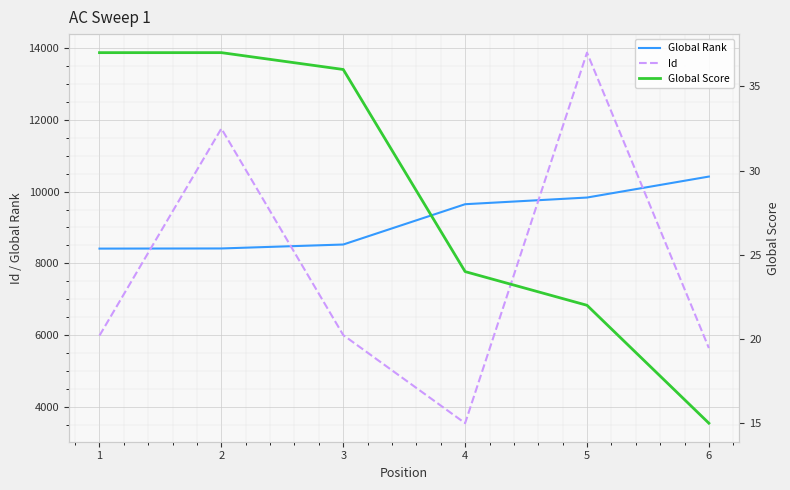

Between 5 and 6, which series saw the biggest shift?

Id